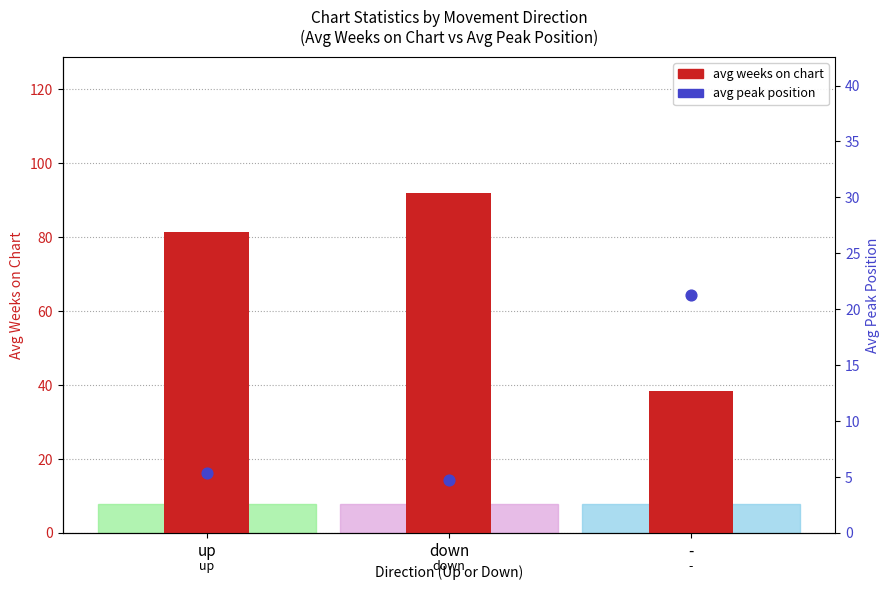

Which series contains the highest Y value?

avg weeks on chart